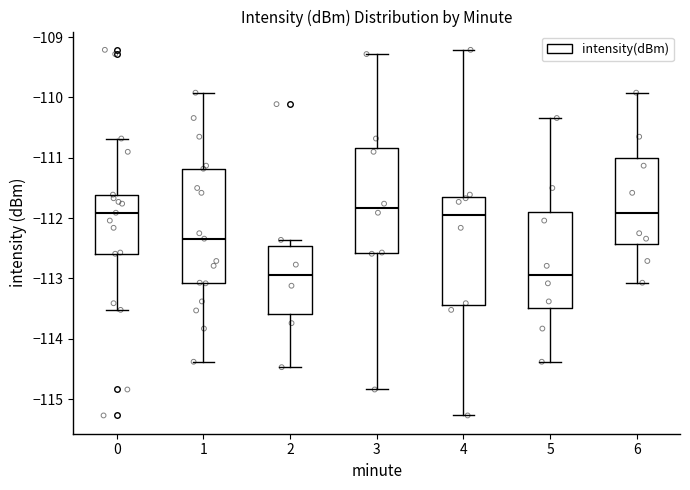

Which box is the tallest, from its lower edge to its upper edge?

1